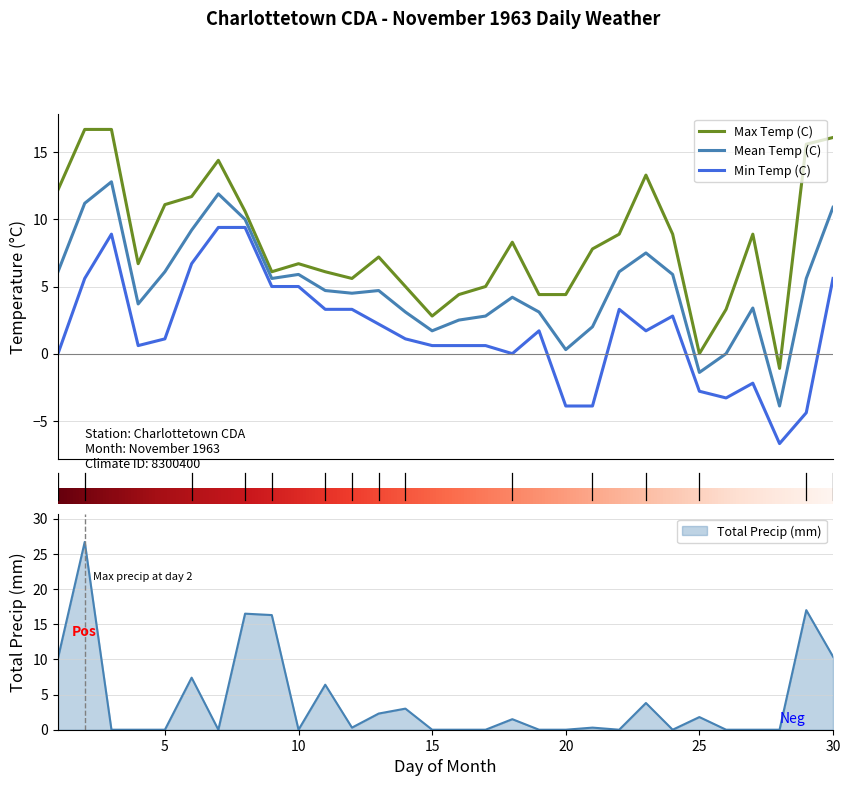

Rank the series by their maximum value, from lowest to highest.

Min Temp (C), Mean Temp (C), Max Temp (C), Total Precip (mm)